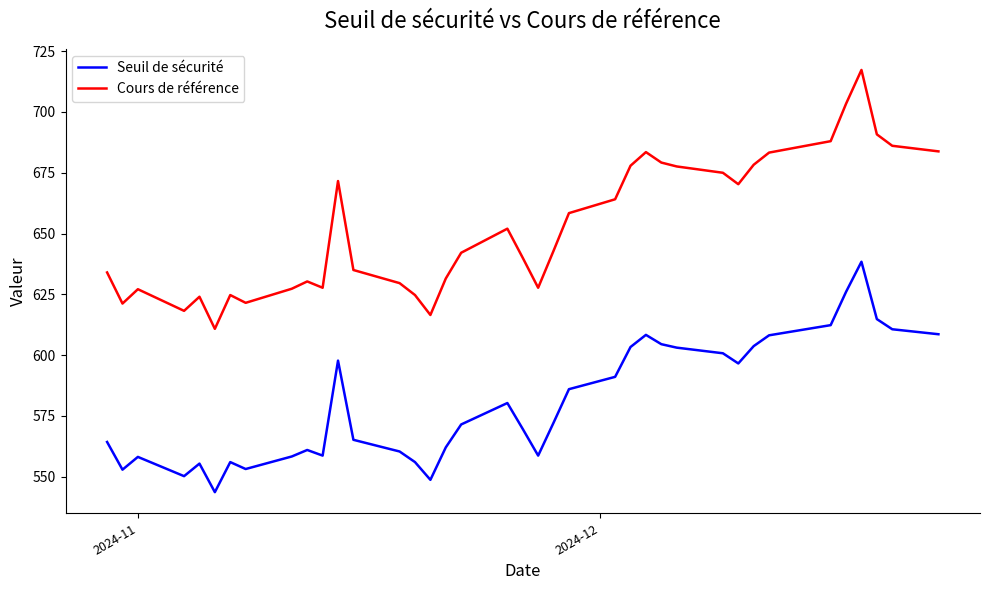

List the series in order of their overall mean, highest first.

Cours de référence, Seuil de sécurité